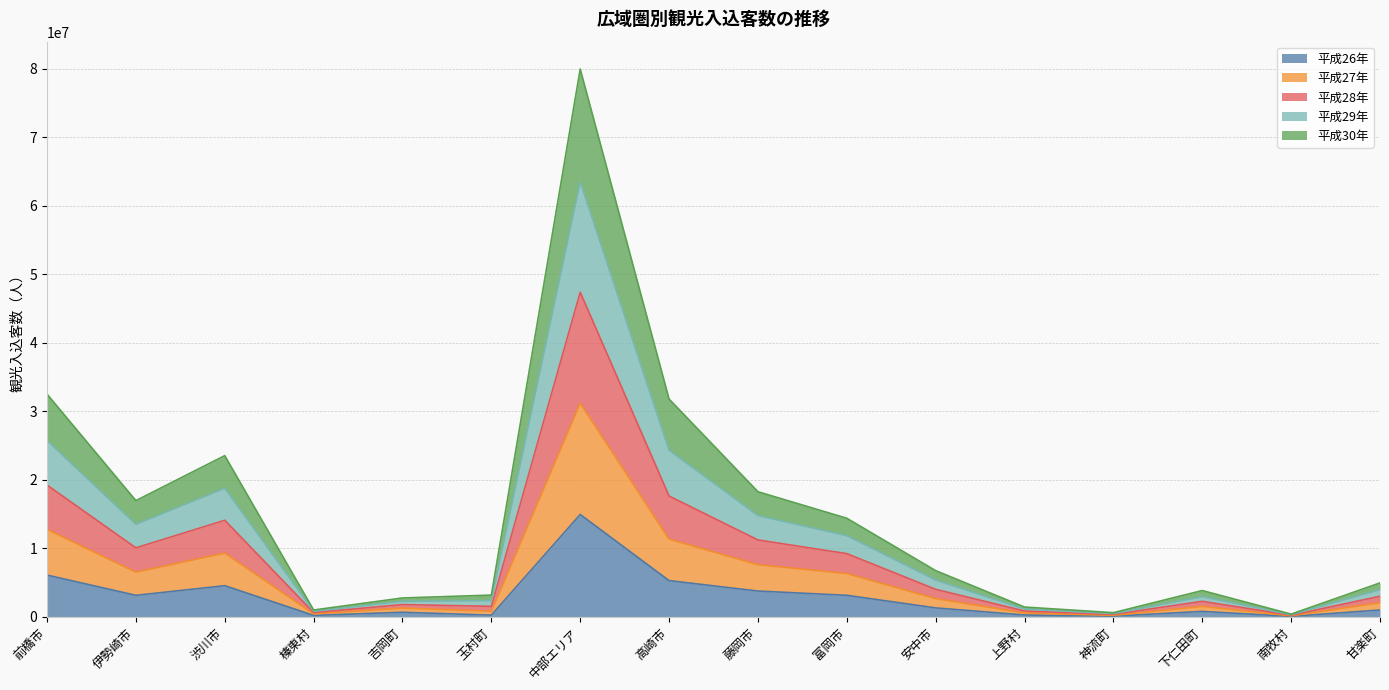

At which category is the sum across all series the highest?

中部エリア